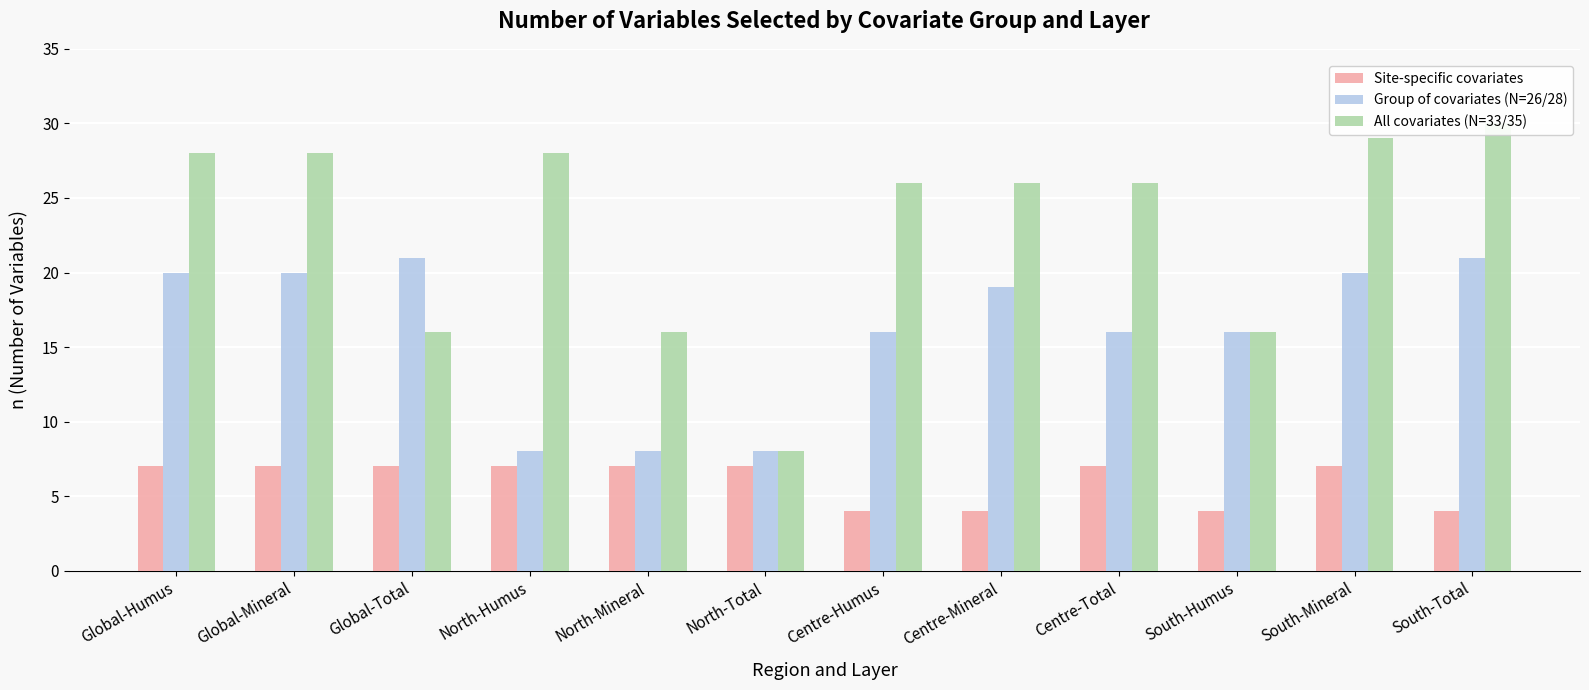

The All covariates (N=33/35) series shows 28 at North-Humus. True or false?

True